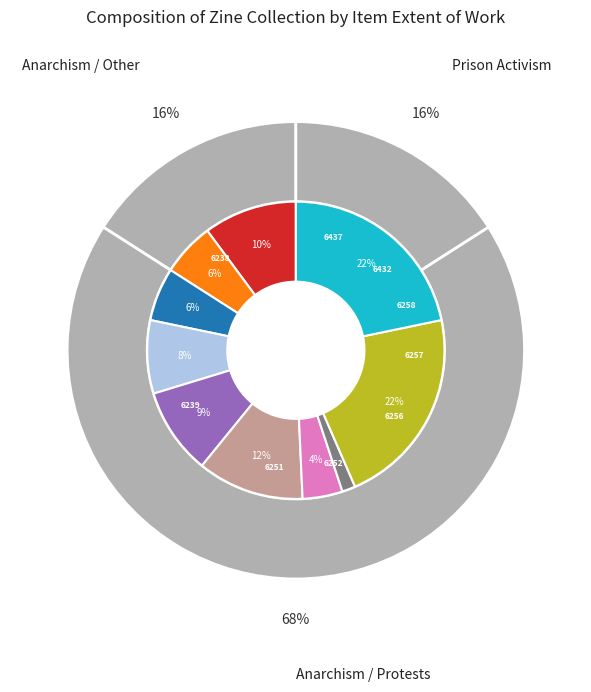

To the nearest percent, what portion does 6250 represent?

1%